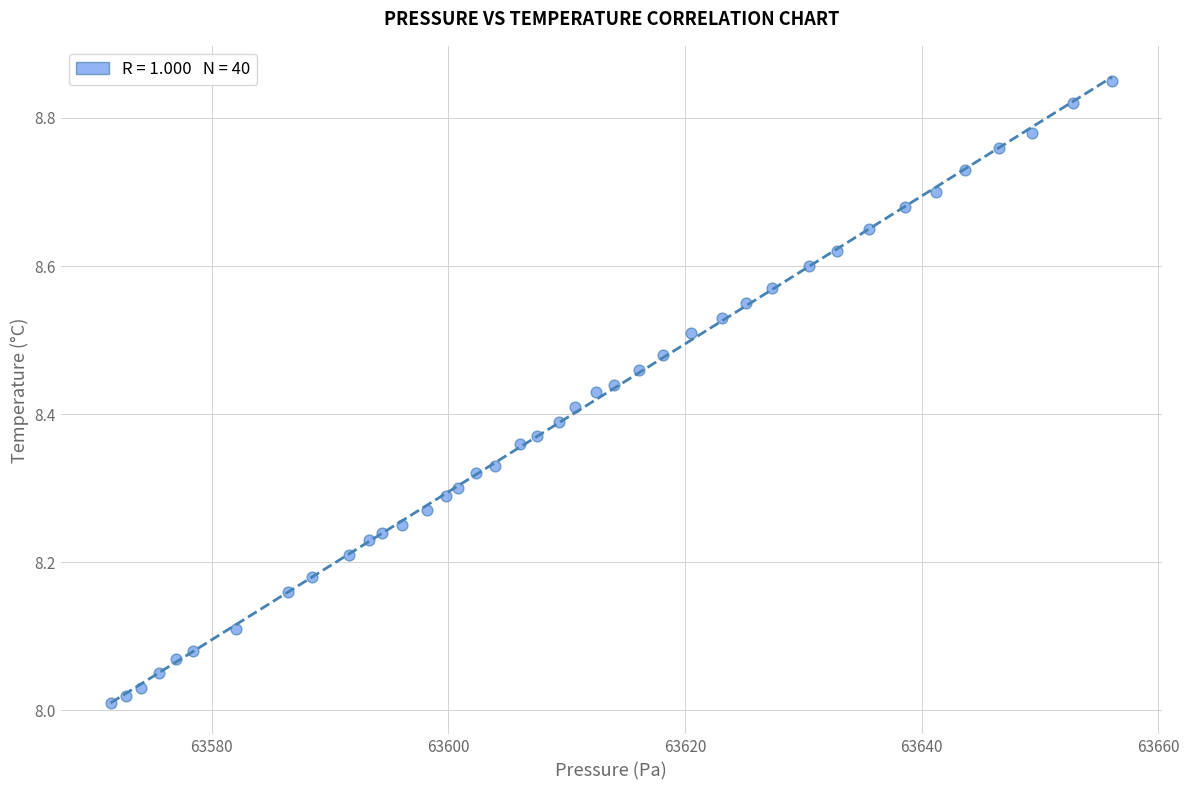

What is the range of Y values (max minus min)?

0.8